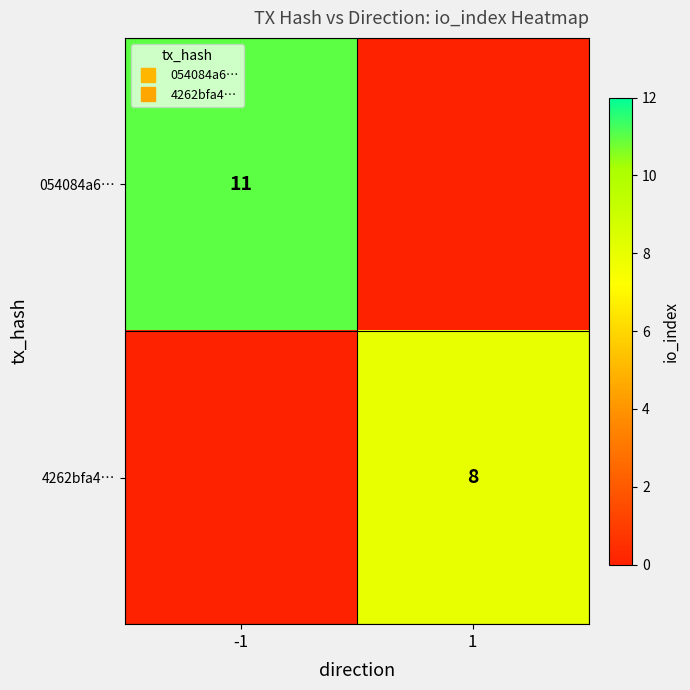

What is the sum of the 054084a6… values at 1 and -1?

11